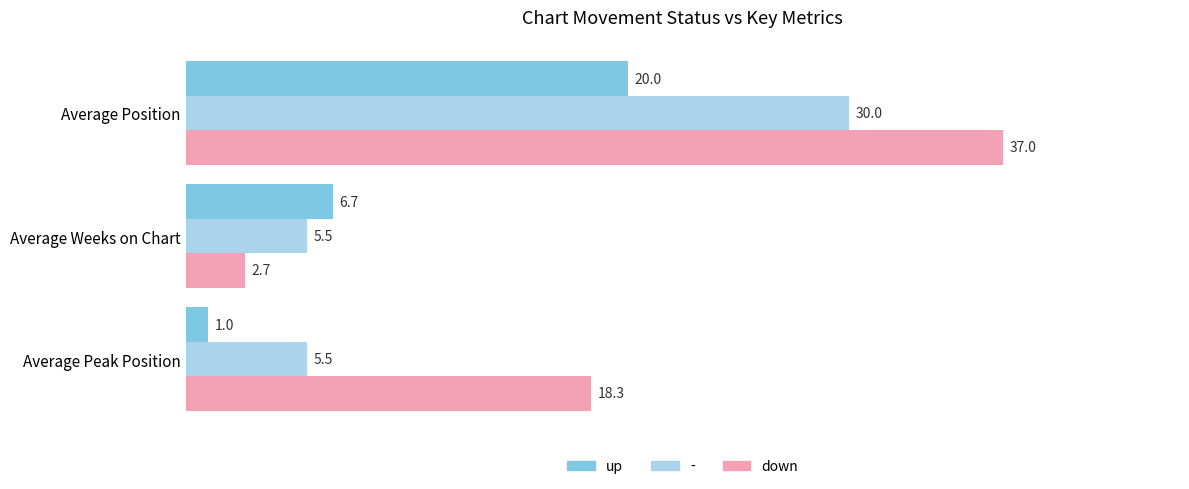

True or false: - has a value of 9.4 at Average Weeks on Chart.

False